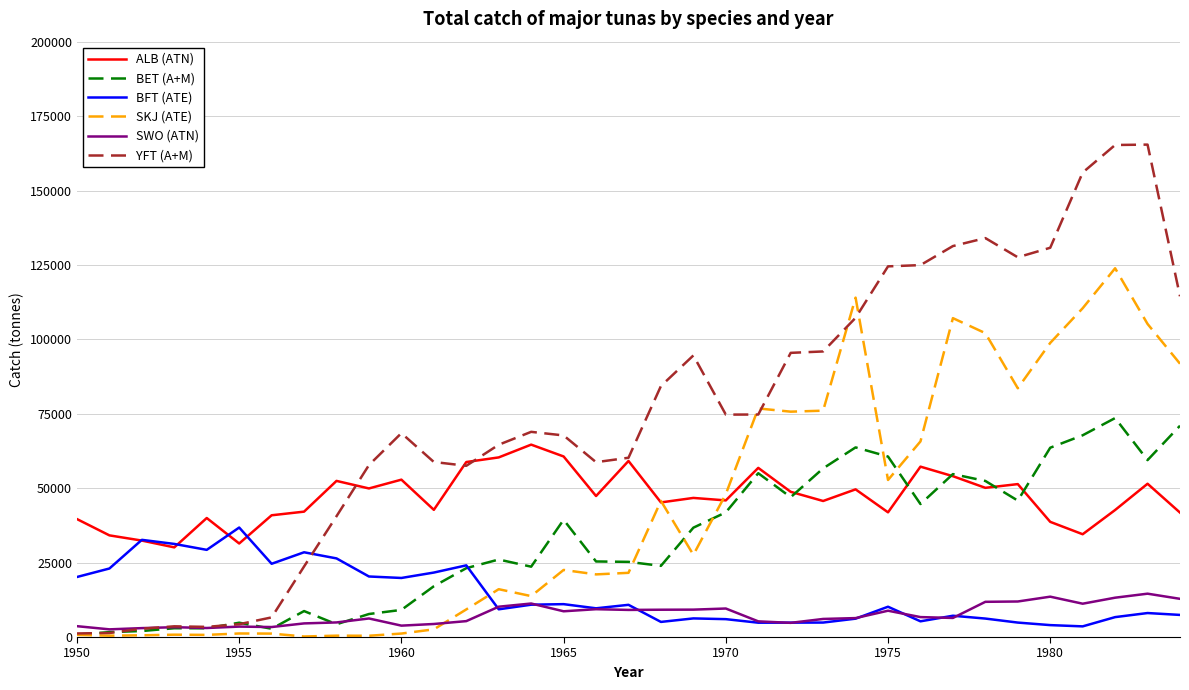

What is the maximum value for BFT (ATE)?

36783